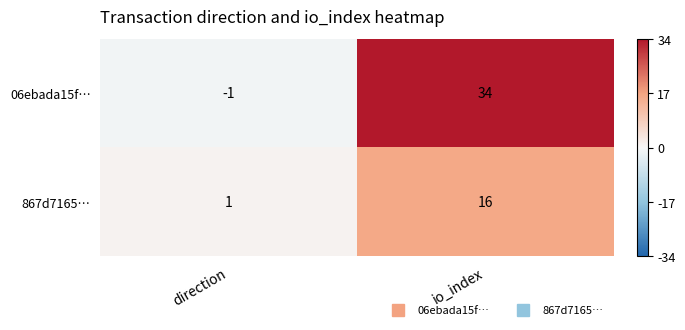

At how many categories does at least one series exceed 0?

2